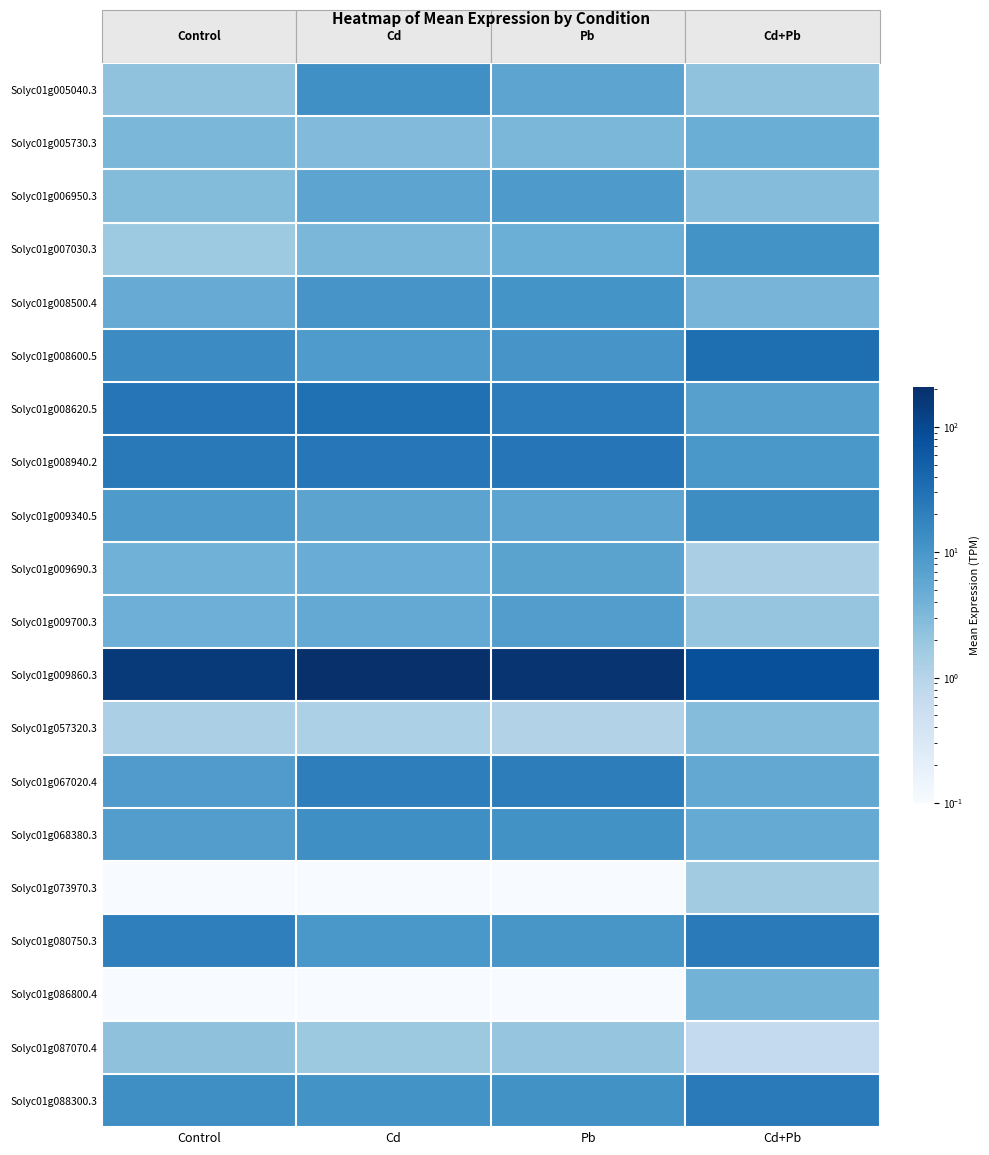

What is the total value across all series at Cd+Pb?

237.6